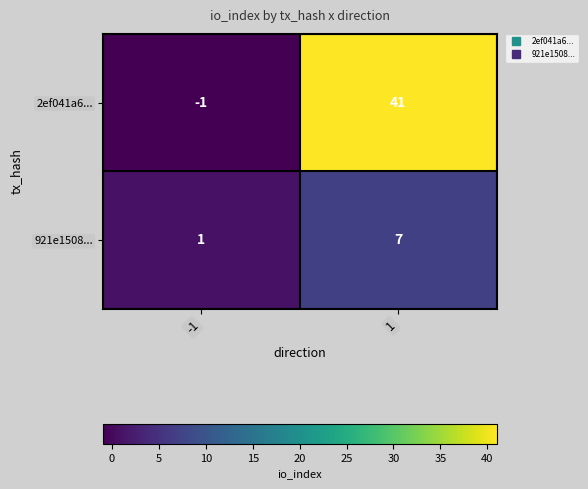

Rank the series by their maximum value, from highest to lowest.

2ef041a6..., 921e1508...